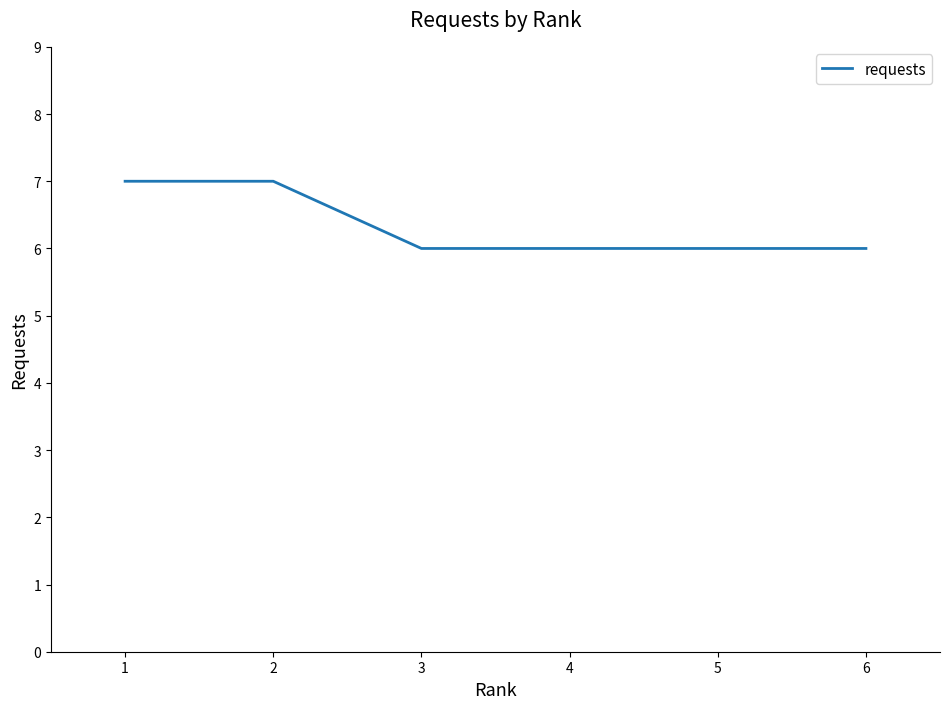

What is the smallest value displayed?

6